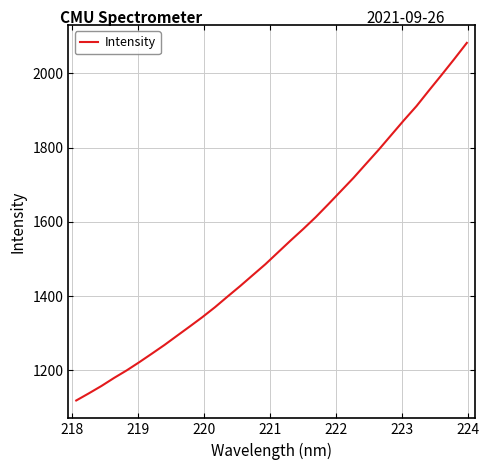

What is the maximum value shown in the chart?

2081.8